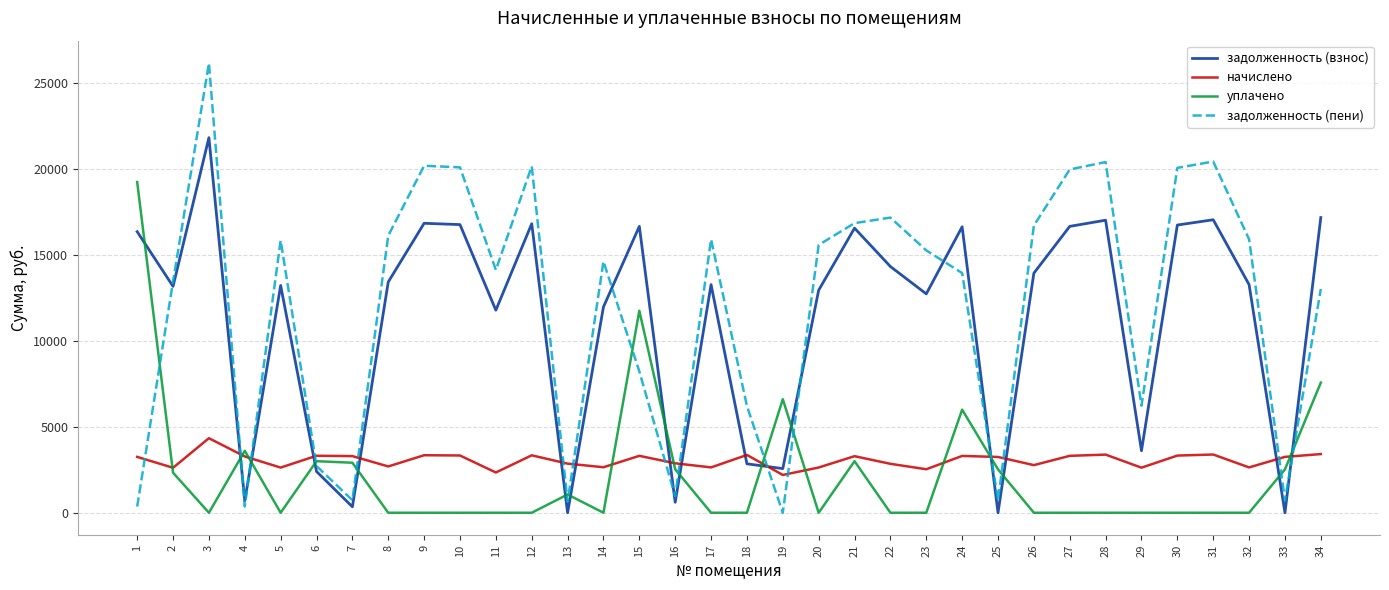

At which category does задолженность (взнос) reach its first local peak?

3